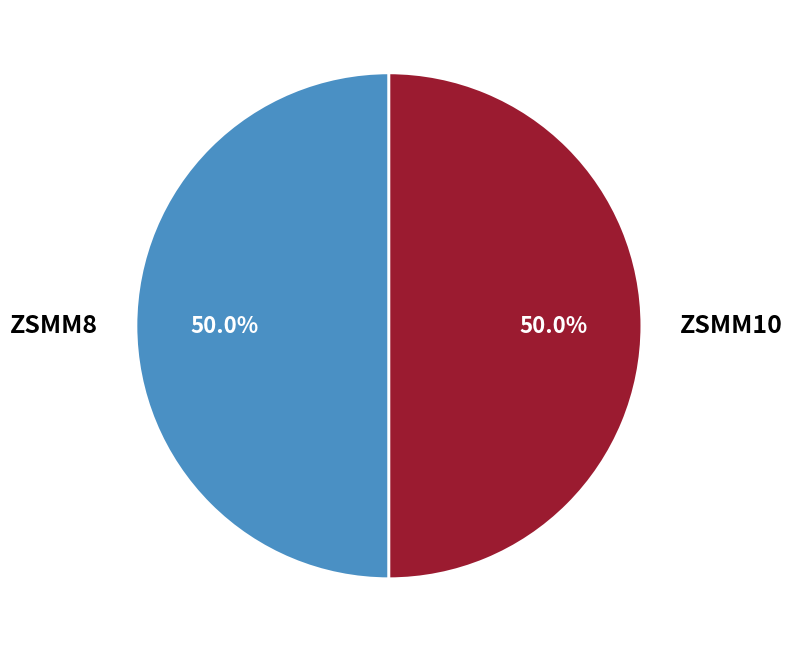

True or false: ZSMM8 accounts for 40% of the total.

False